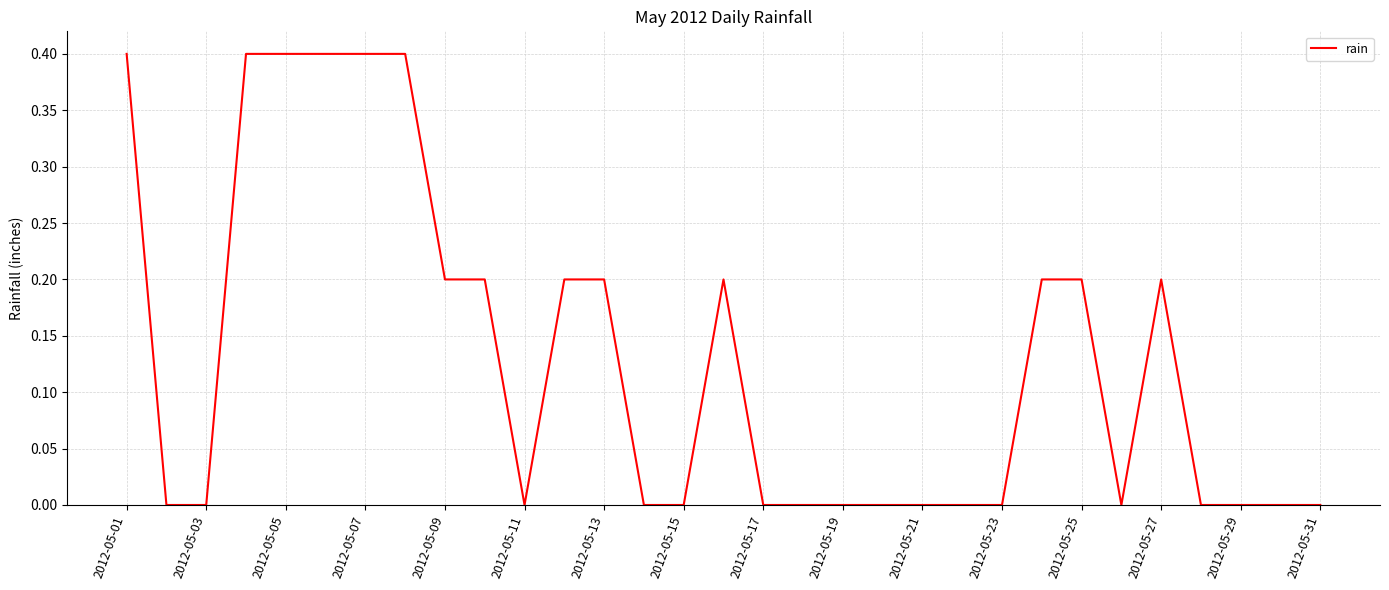

What is the maximum value shown in the chart?

0.4